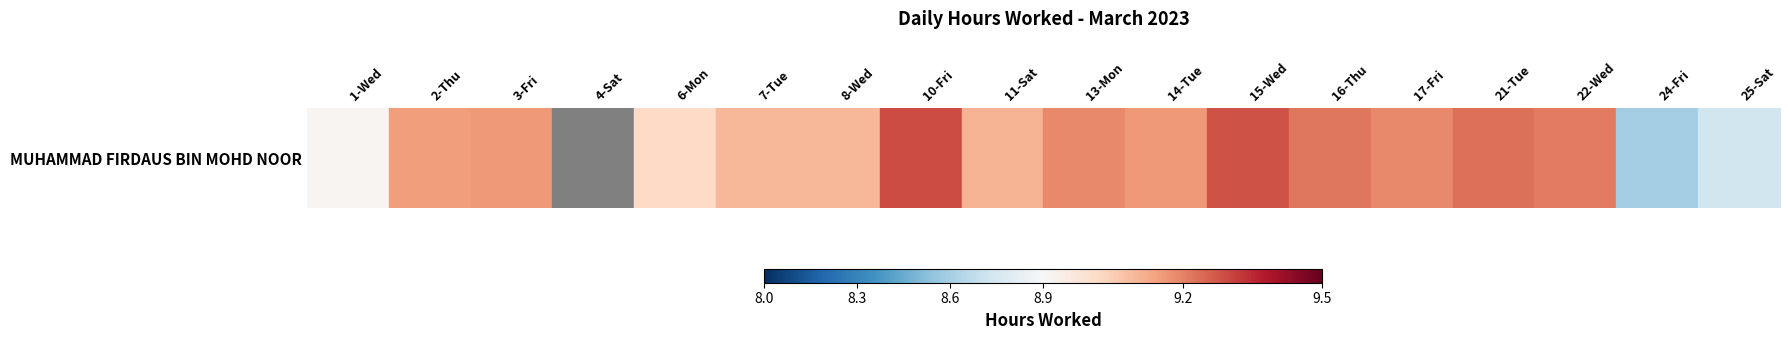

What is the approximate value at 2-Thu?

9.2